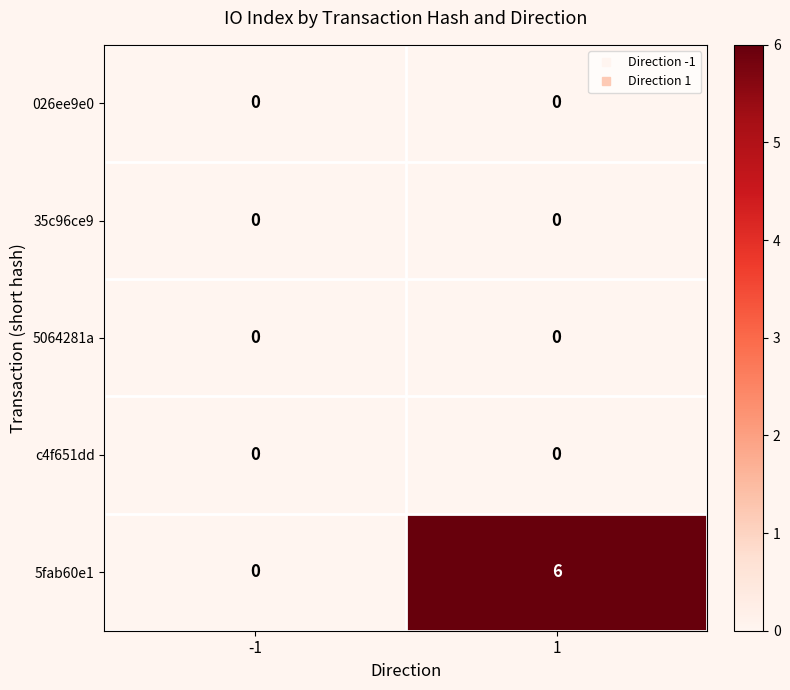

True or false: c4f651dd has a value of 0 at -1.

True